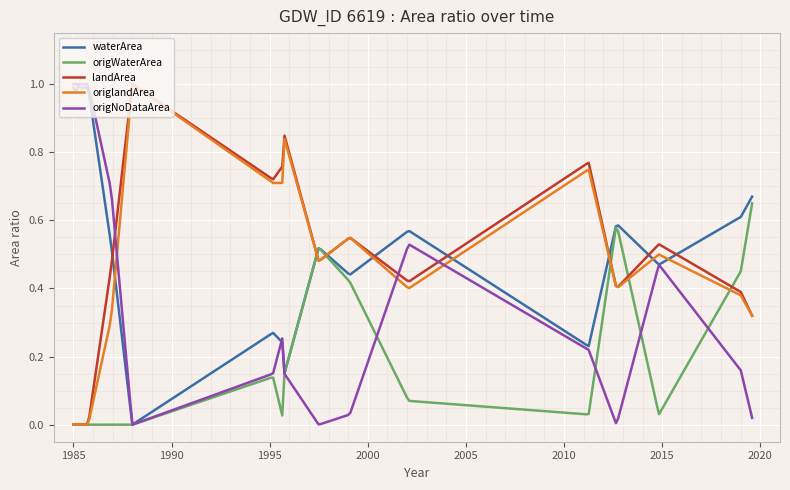

Does the chart display data point markers on the line(s)?

No